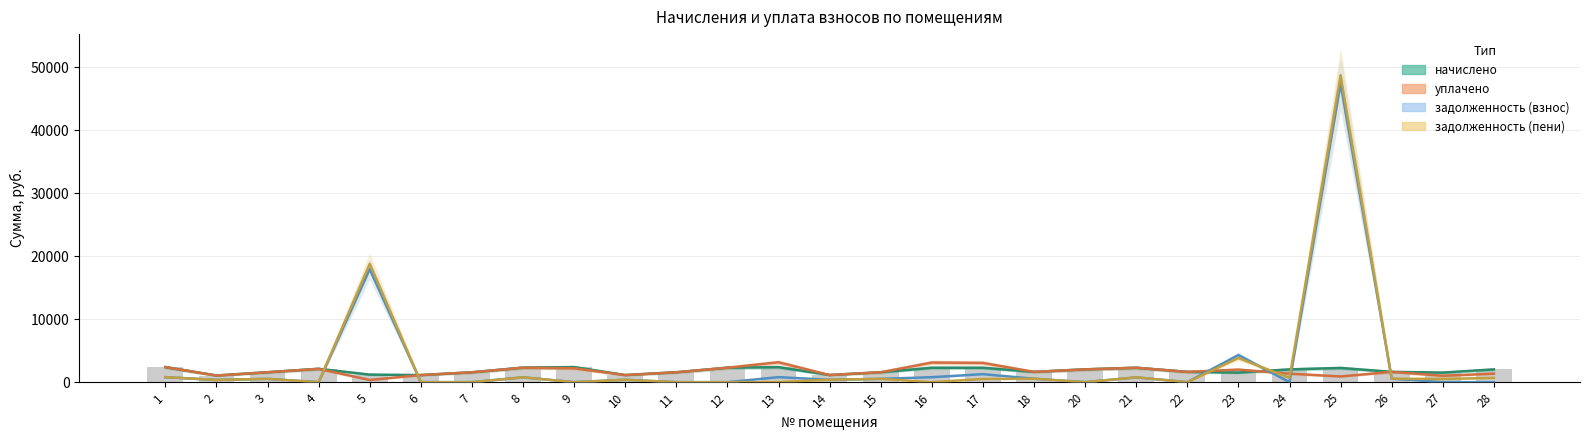

At which label is начислено closest to 1721?

18